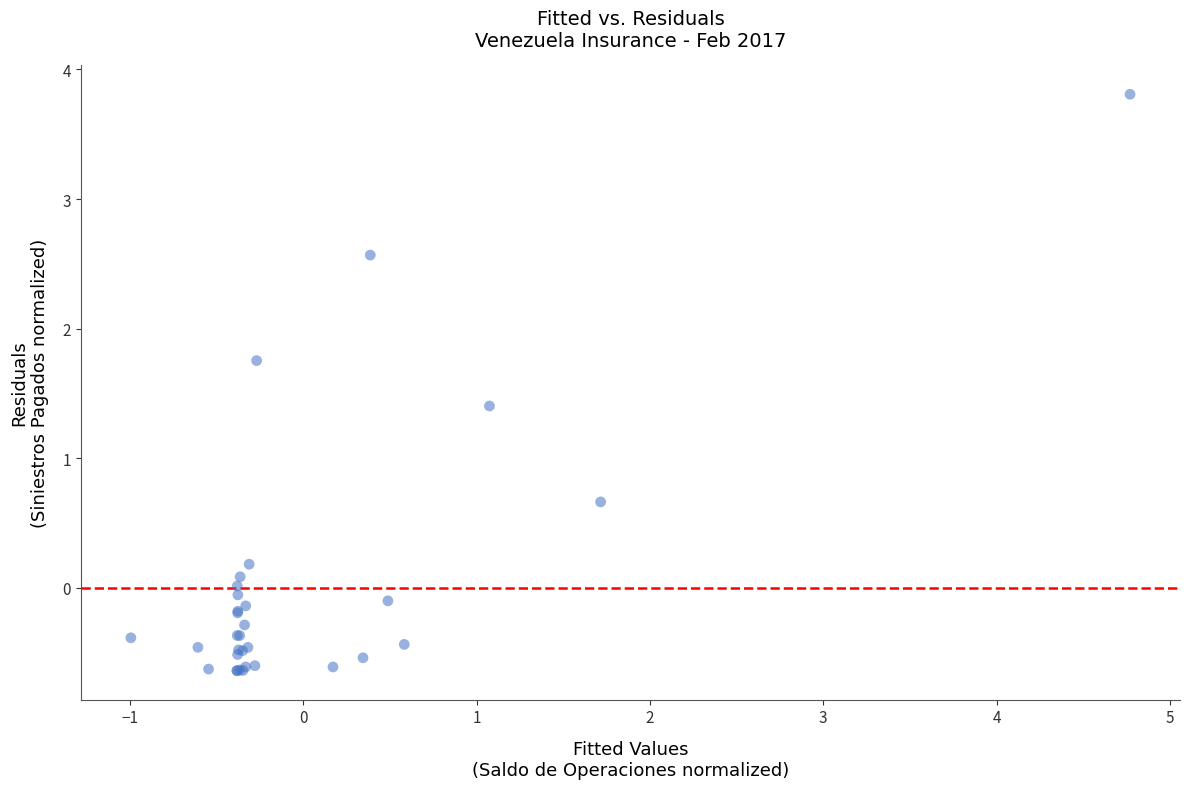

What Y value in the scatter plot is closest to 1?

0.7